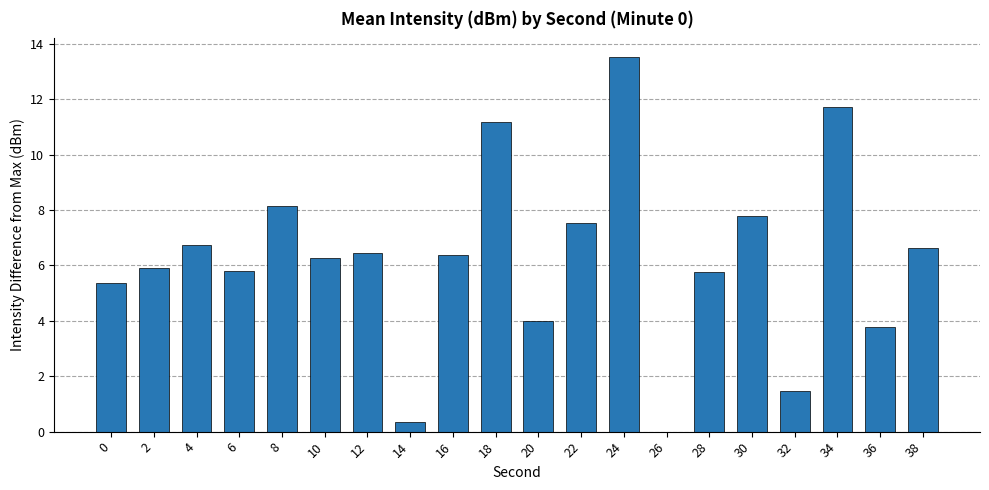

What is the change in value from 32 to 36?

+2.3